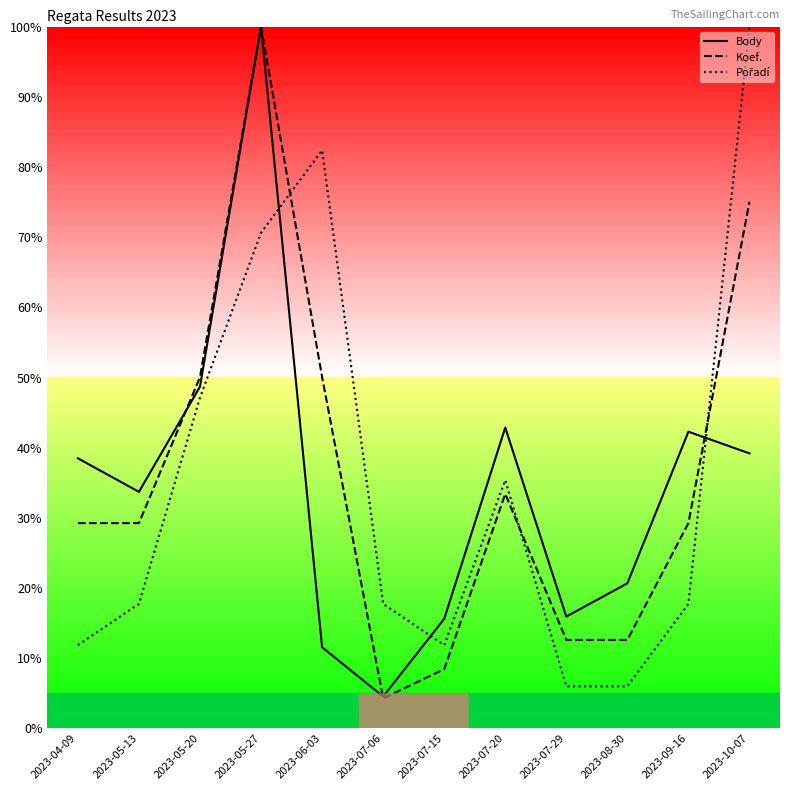

At which category does Pořadí reach its first local peak?

2023-06-03